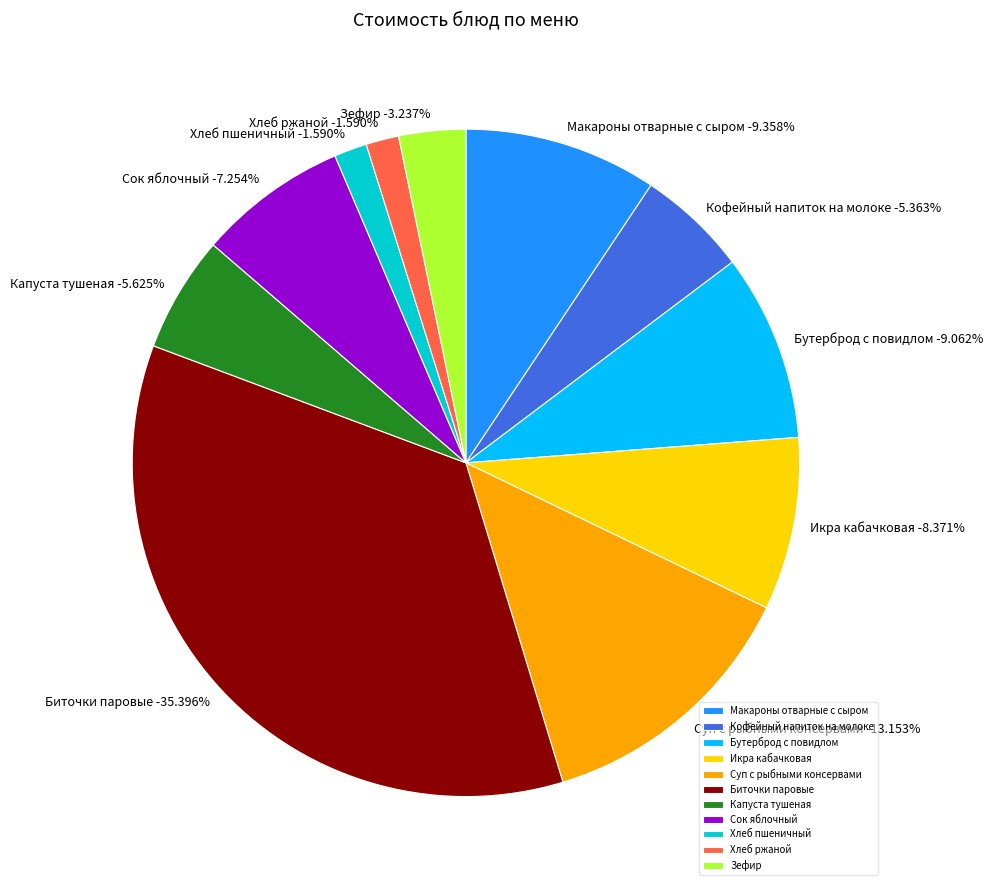

To the nearest percent, what is the difference between the largest and smallest slice percentages?

34%